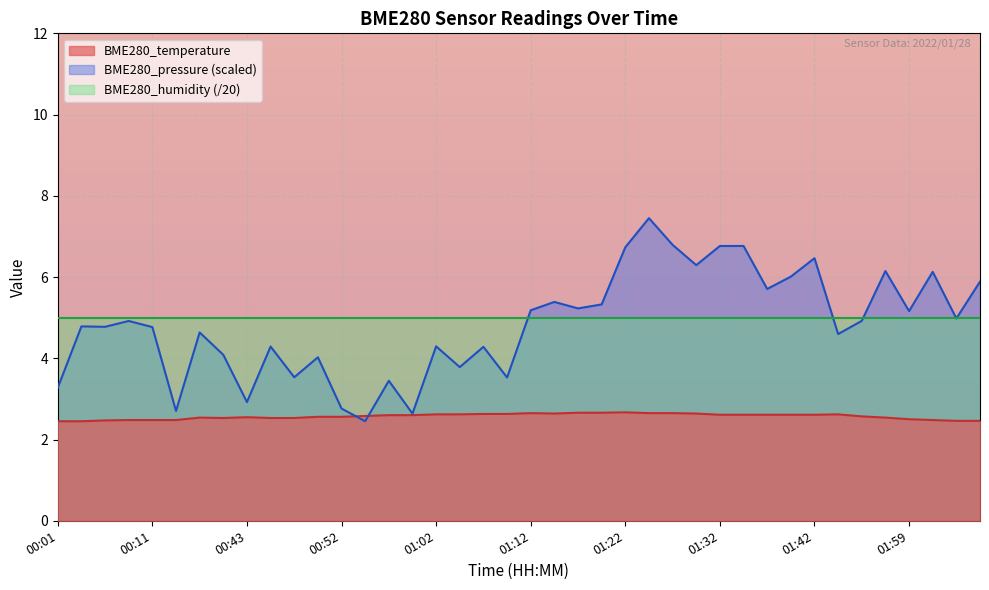

True or false: BME280_temperature and BME280_humidity (/20) intersect in this chart.

False